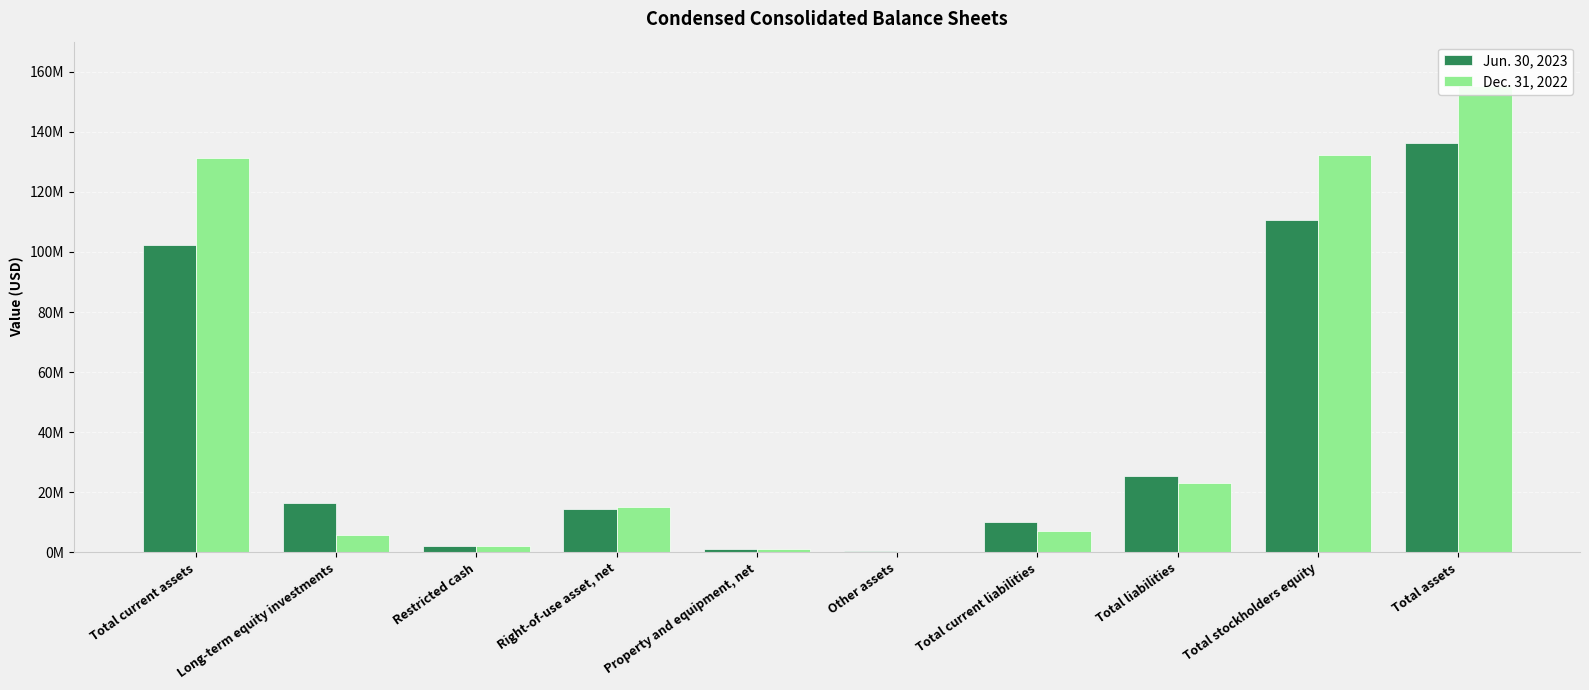

Which category has the lowest value across all series?

Other assets